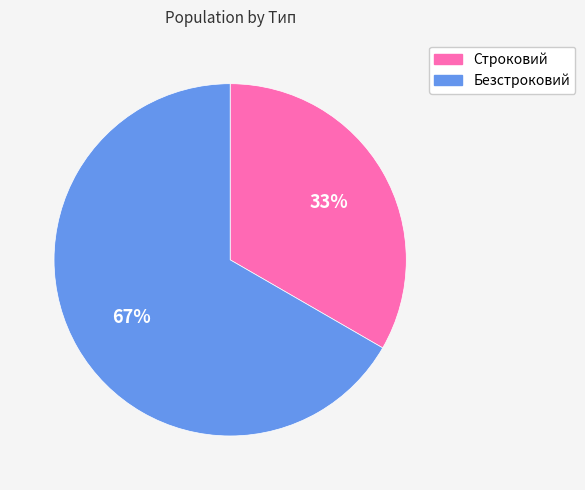

Count the number of slices in the pie.

2